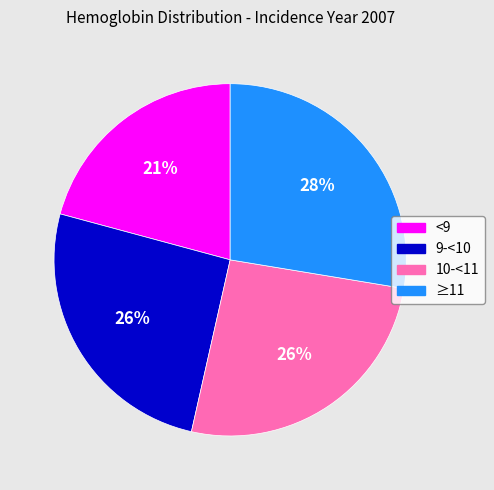

Which has a higher value, ≥11 or <9?

≥11